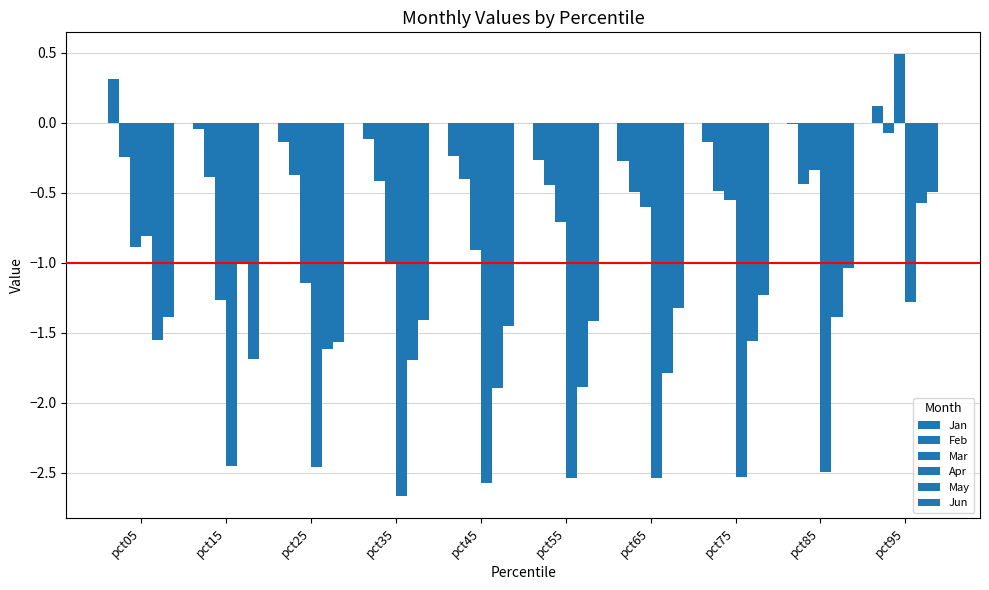

What is the sum of all May values?

-15.0